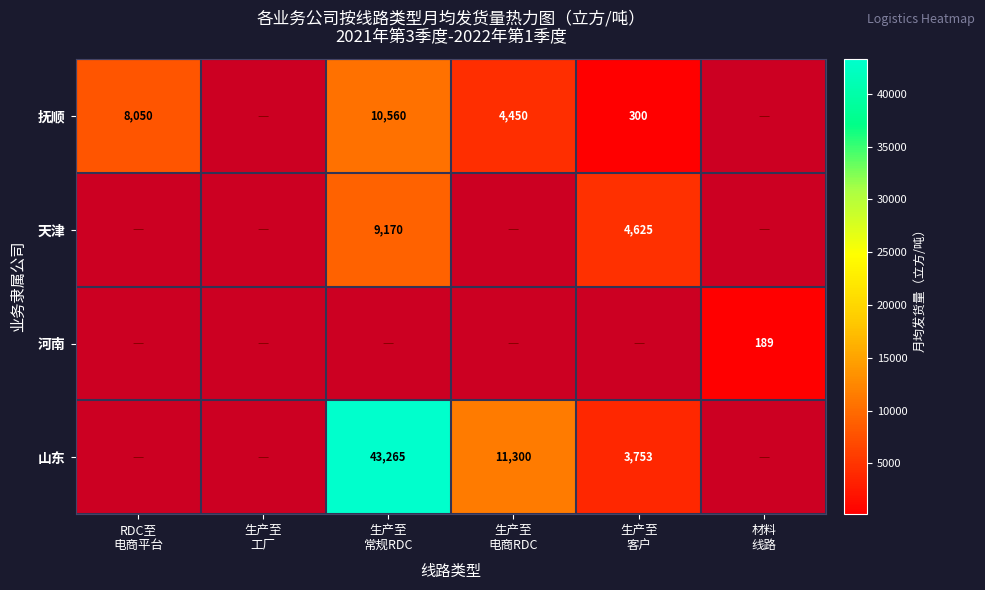

At which category is the sum across all series the highest?

生产至
常规RDC